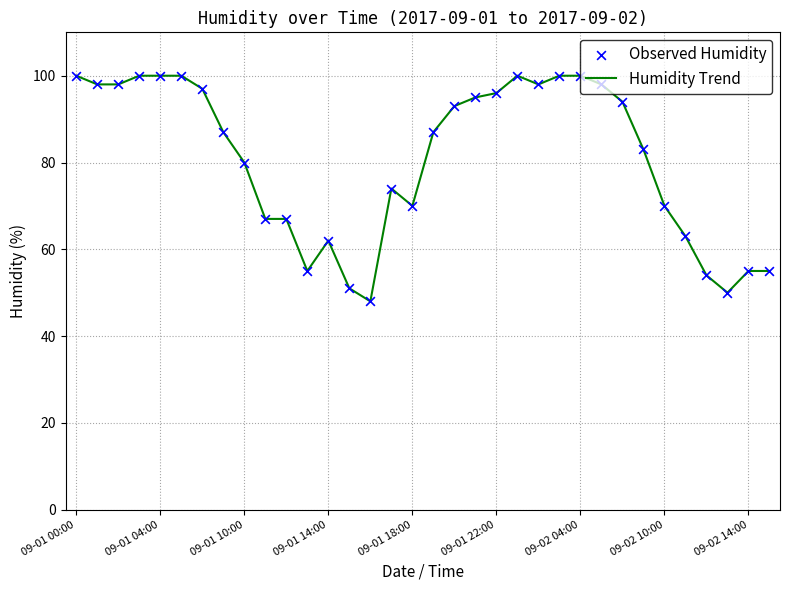

What is the minimum value shown in the chart?

48